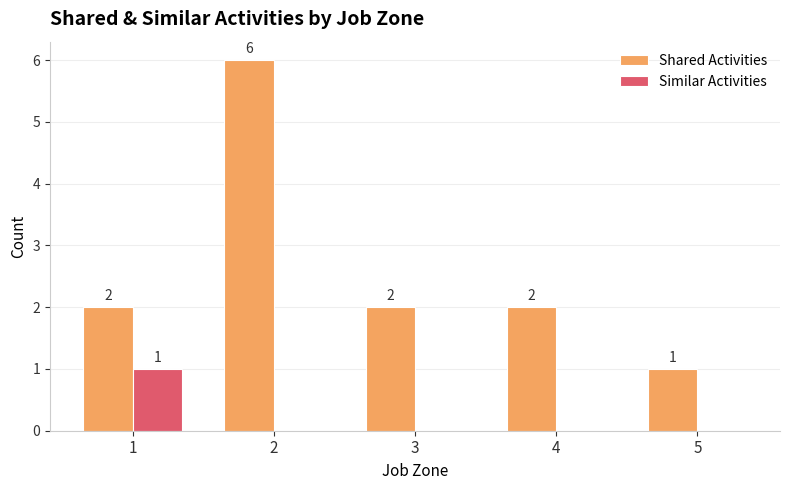

Which series has the widest spread of values?

Shared Activities